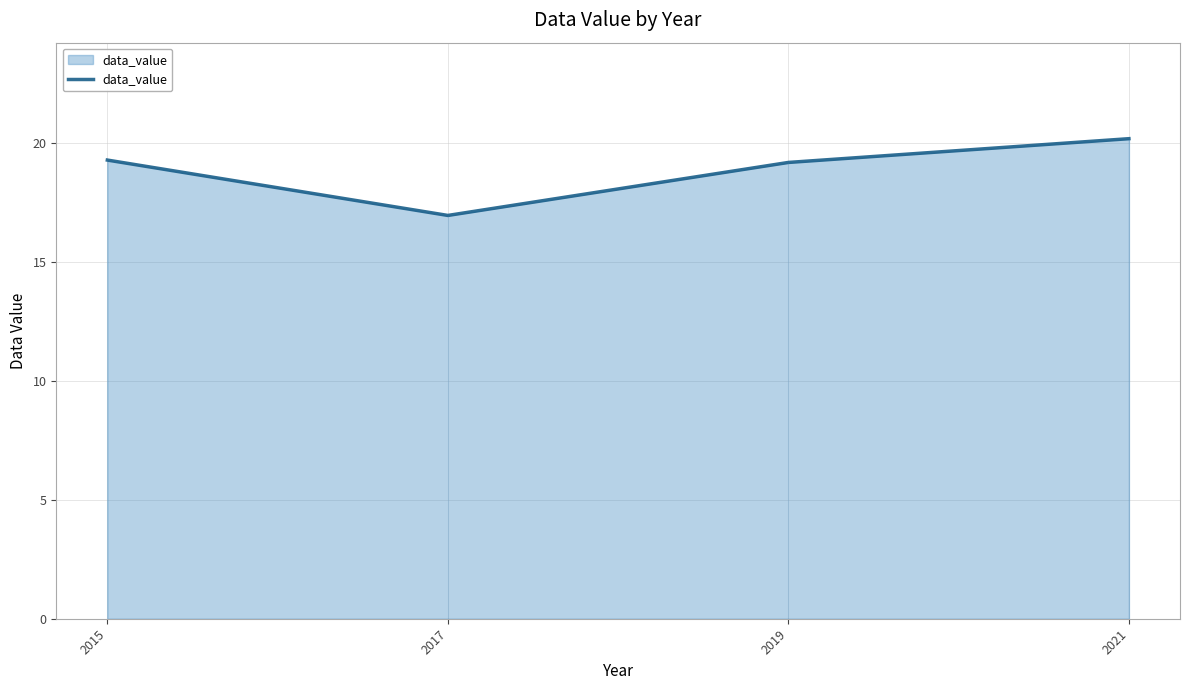

List the labels in order of value, smallest first.

2017, 2019, 2015, 2021